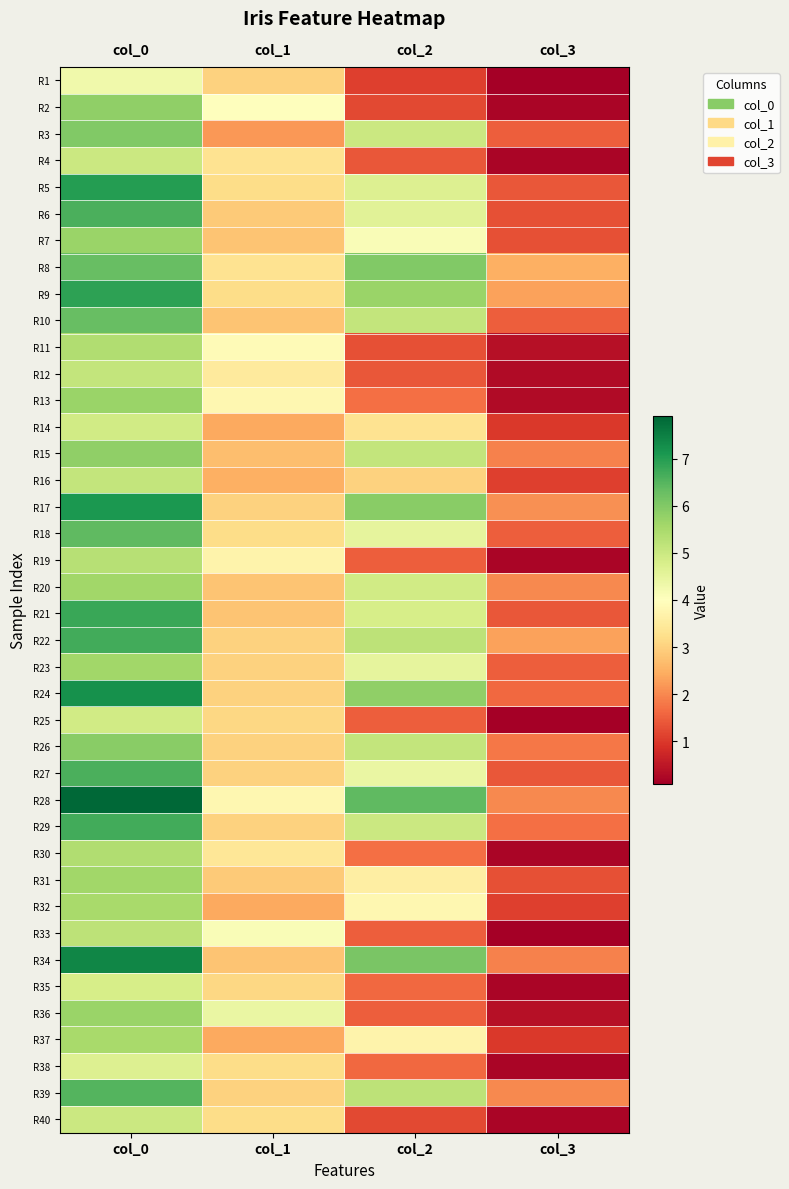

At which category does the chart reach its minimum across all series?

col_3